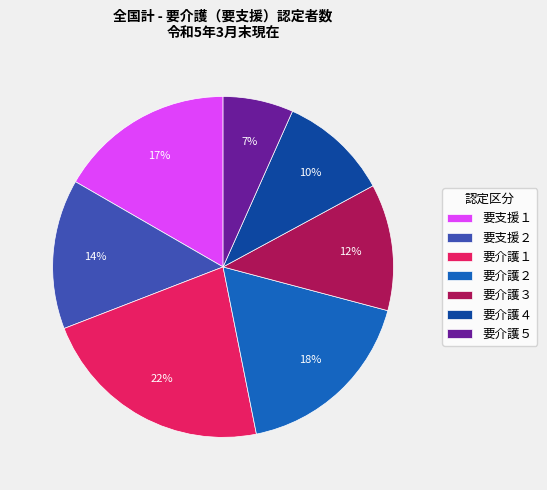

To the nearest percent, what is the average slice percentage?

14%